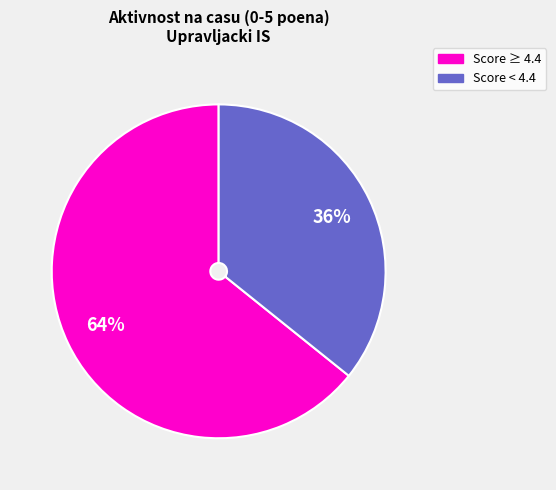

Is there any slice that represents more than half of the pie?

Yes